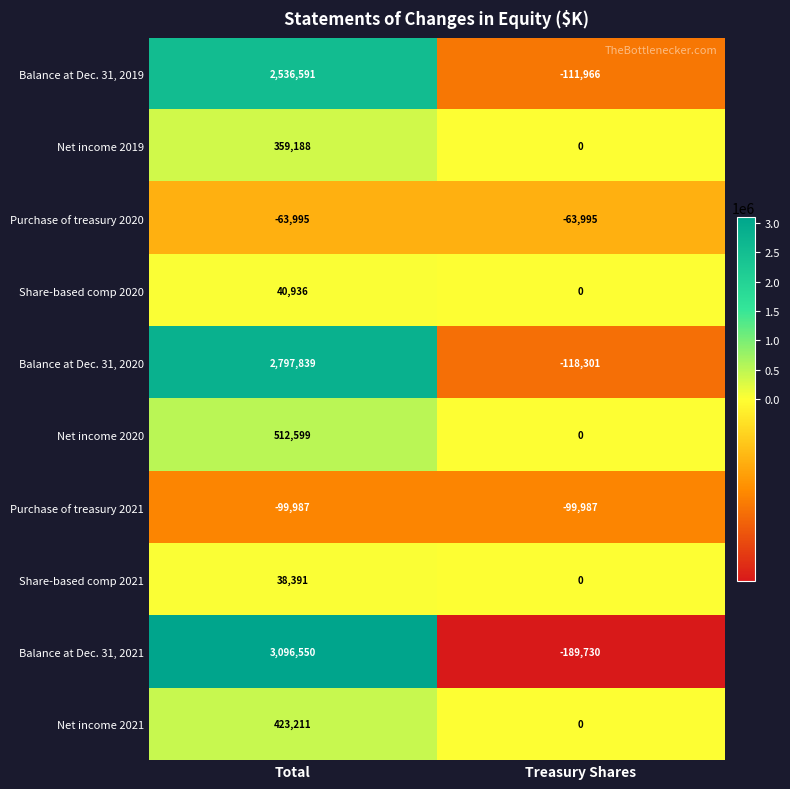

What is the sum of the Balance at Dec. 31, 2020 values at Total and Treasury Shares?

2679538